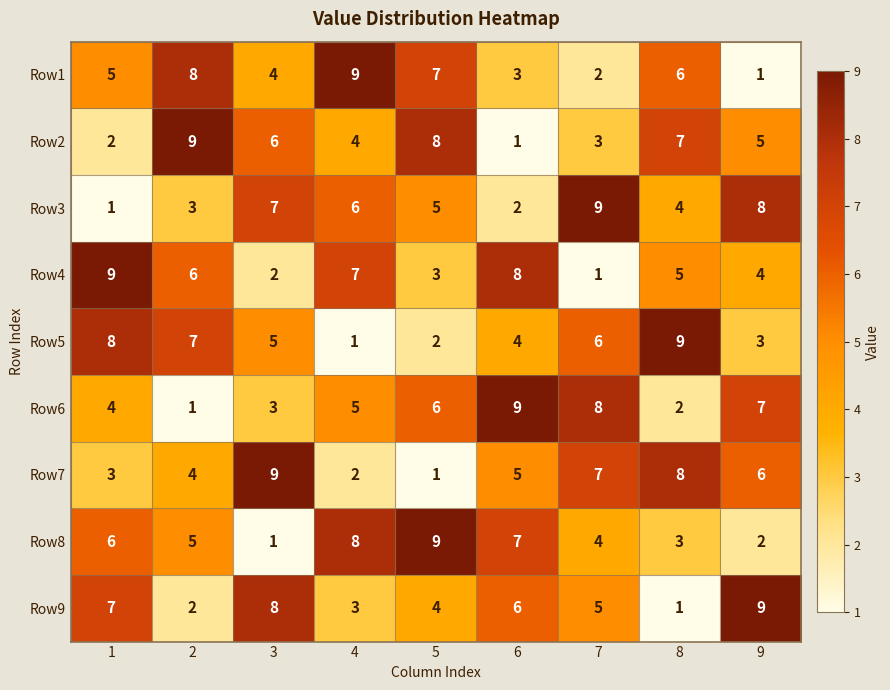

How many data points does each series have?

9